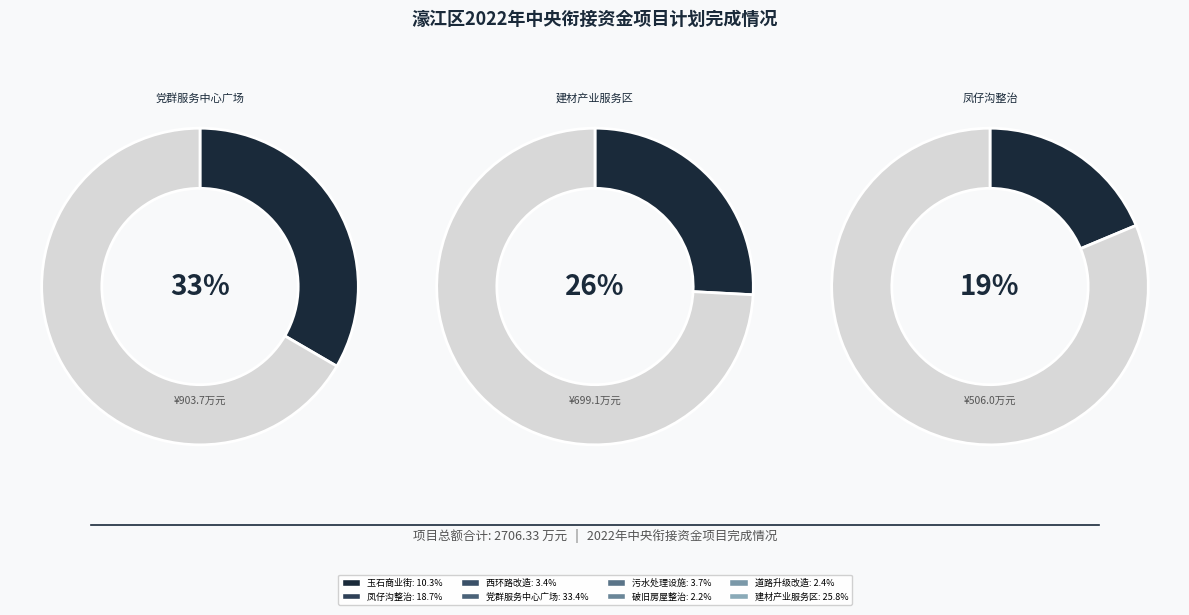

To the nearest percent, what is the average slice percentage?

12%